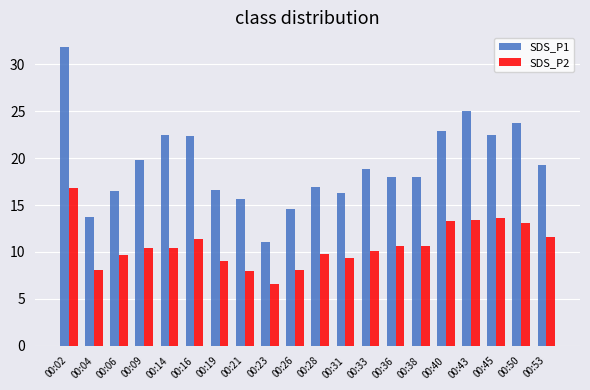

Are the bars horizontal?

No